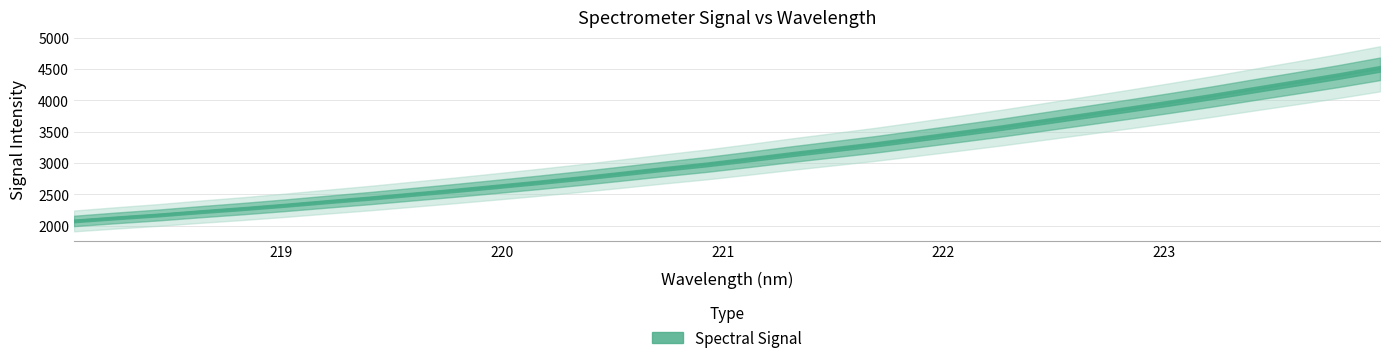

Count the number of categories in the chart.

32